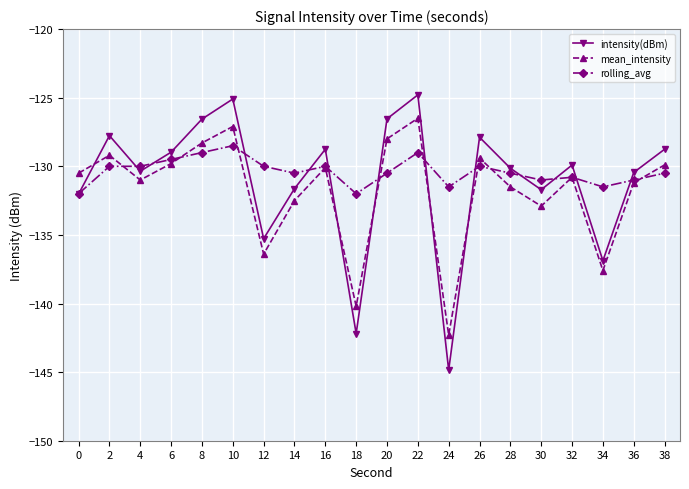

What is the minimum value shown in the chart?

-144.9